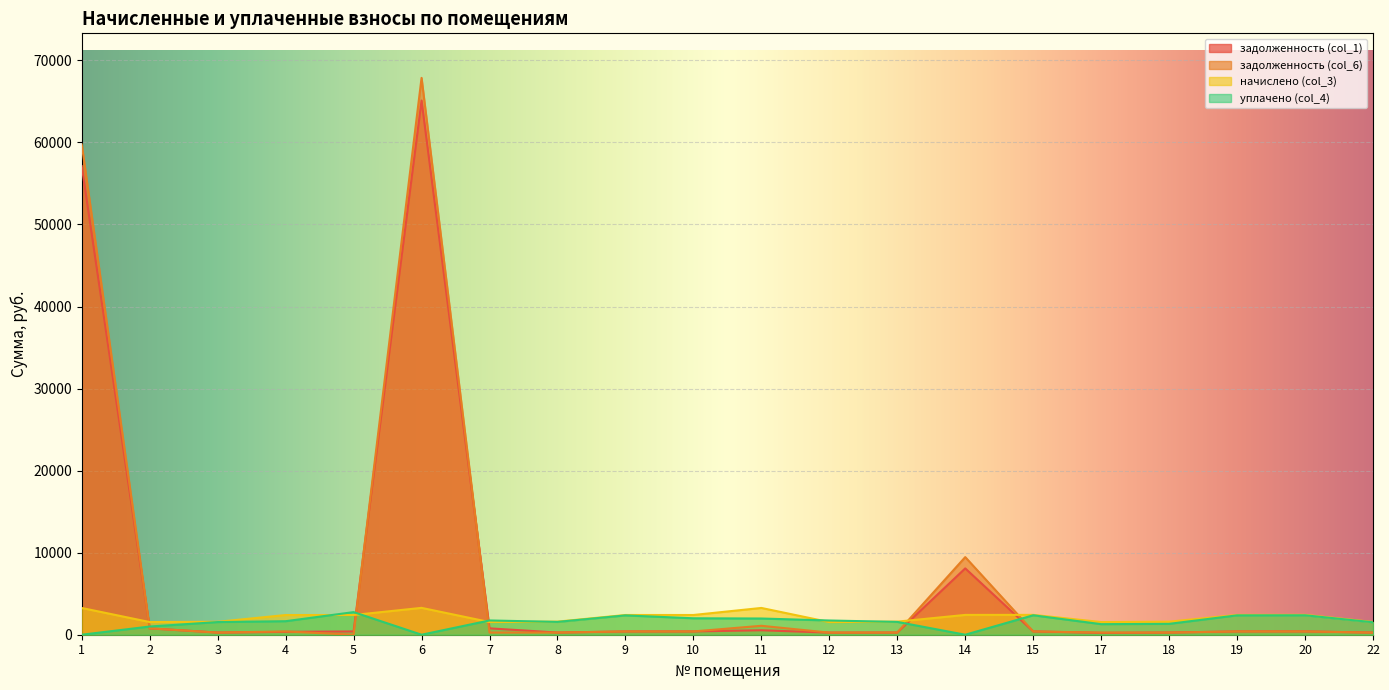

Which series has the largest total across all categories?

задолженность (col_6)